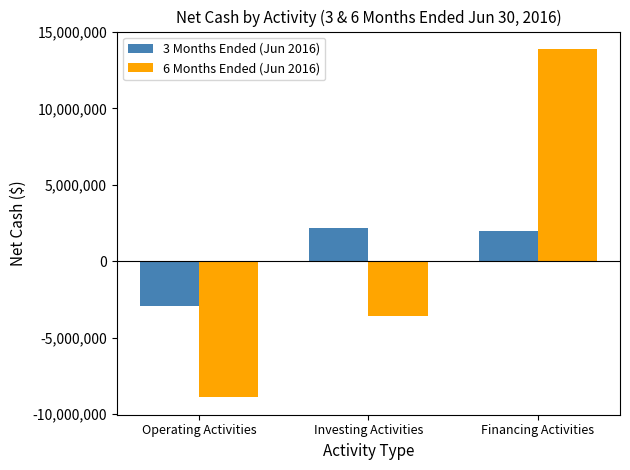

What is the label of the 2nd bar from the right?

Investing Activities